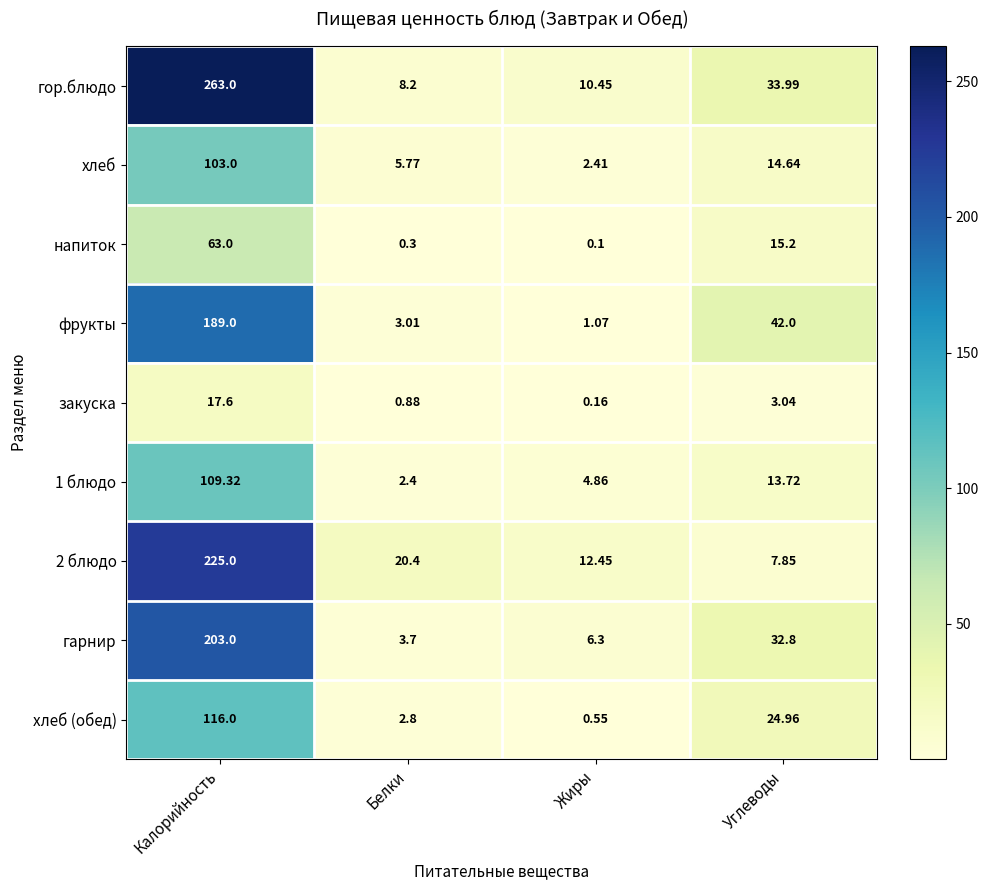

Which category has the lowest value across all series?

Жиры